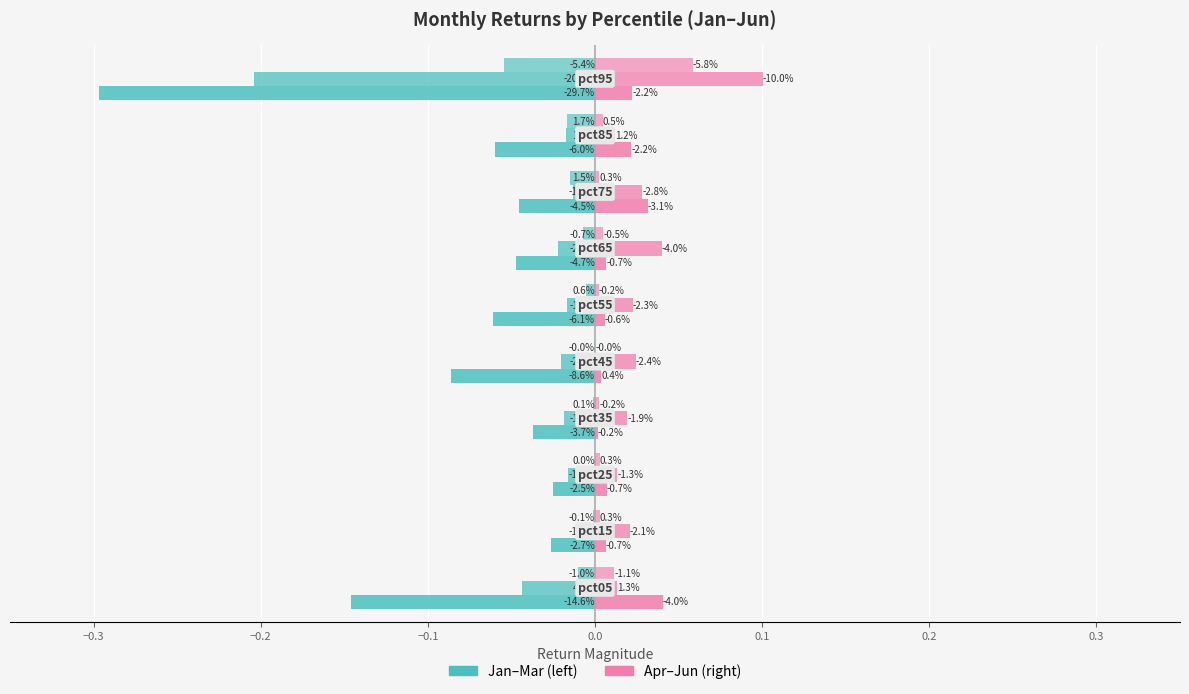

How many distinct data groups are displayed?

2